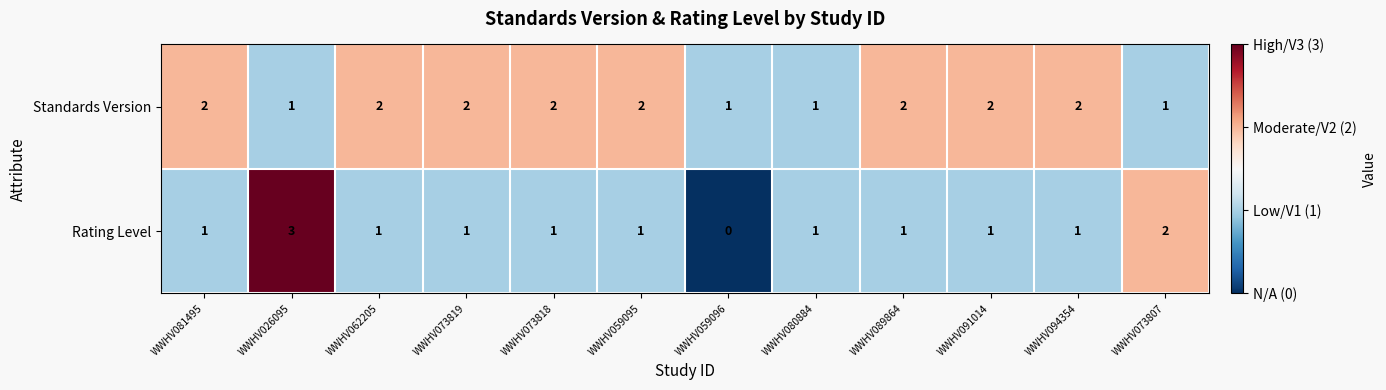

Count the Rating Level values in the range 1 to 2.

10